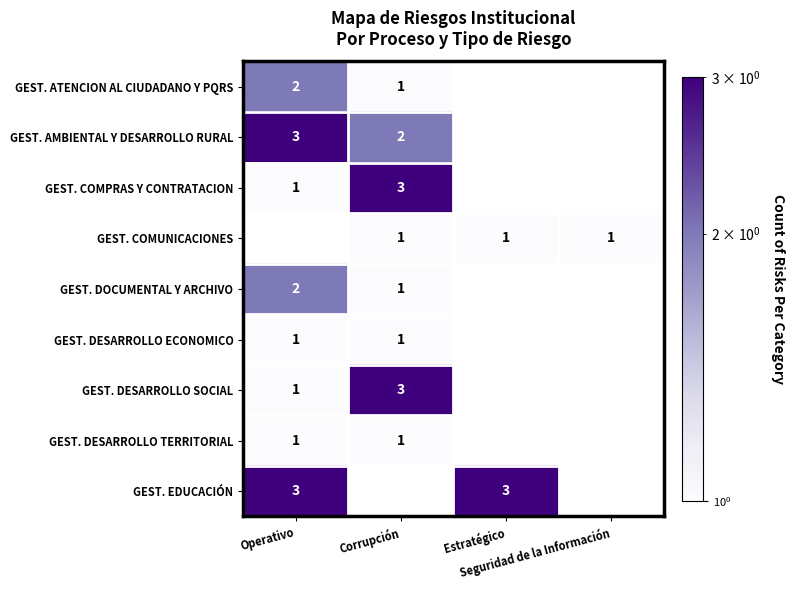

True or false: GEST. COMPRAS Y CONTRATACION has a value of 0.2 at Operativo.

False